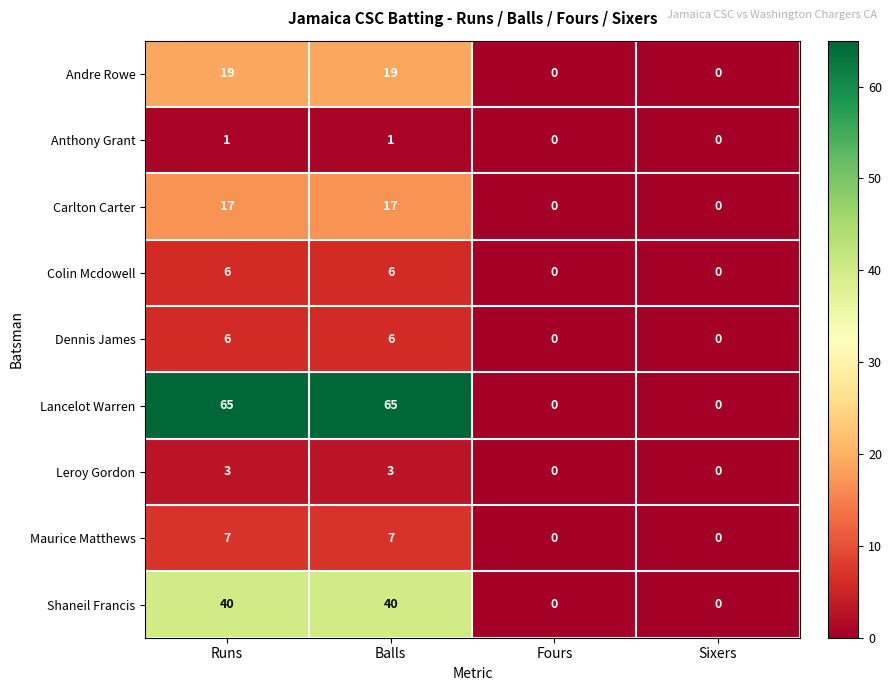

What is the sum of all Carlton Carter values?

34